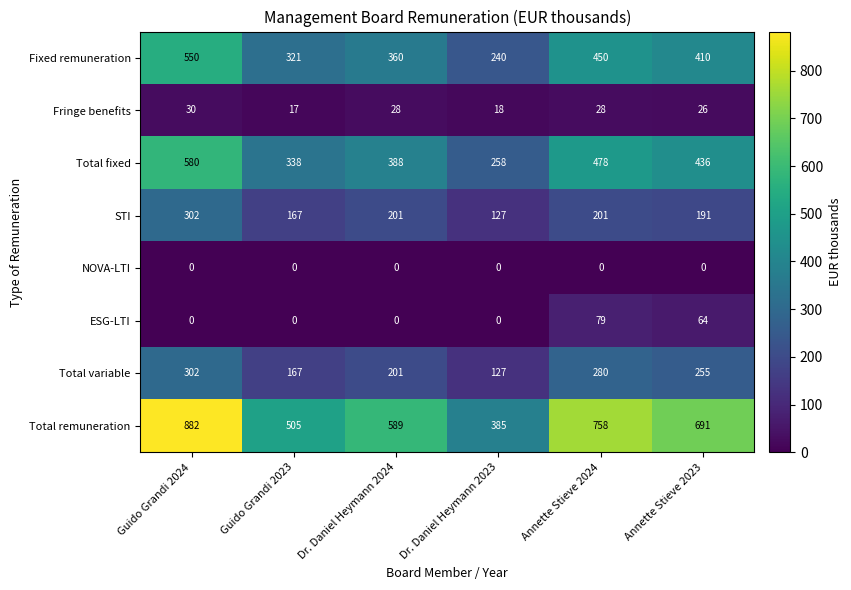

Is the value of Total remuneration at Annette Stieve 2023 greater than the value of Total fixed at Guido Grandi 2024?

Yes